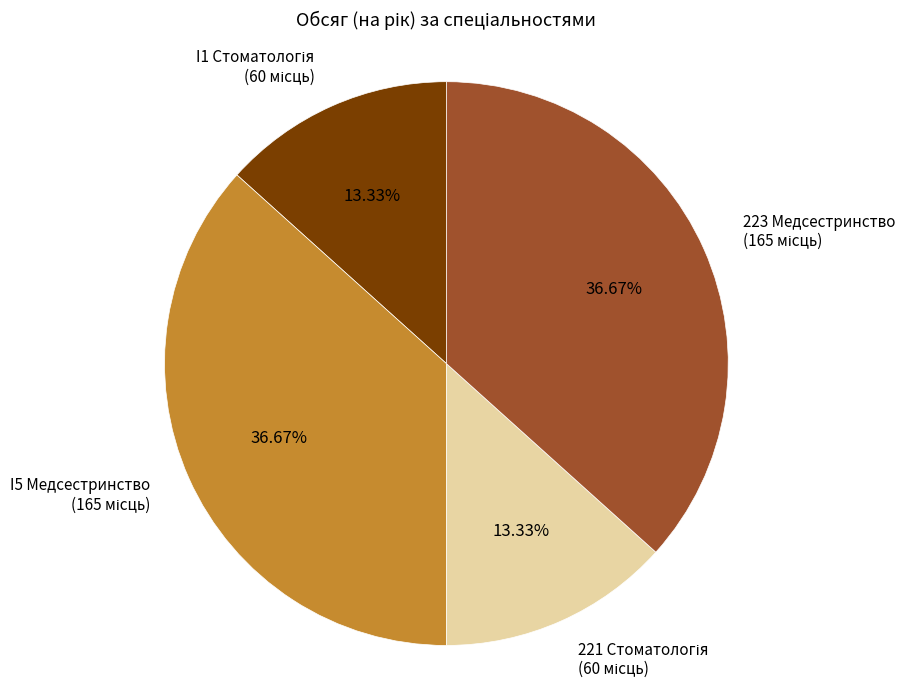

Count the number of slices in the pie.

4